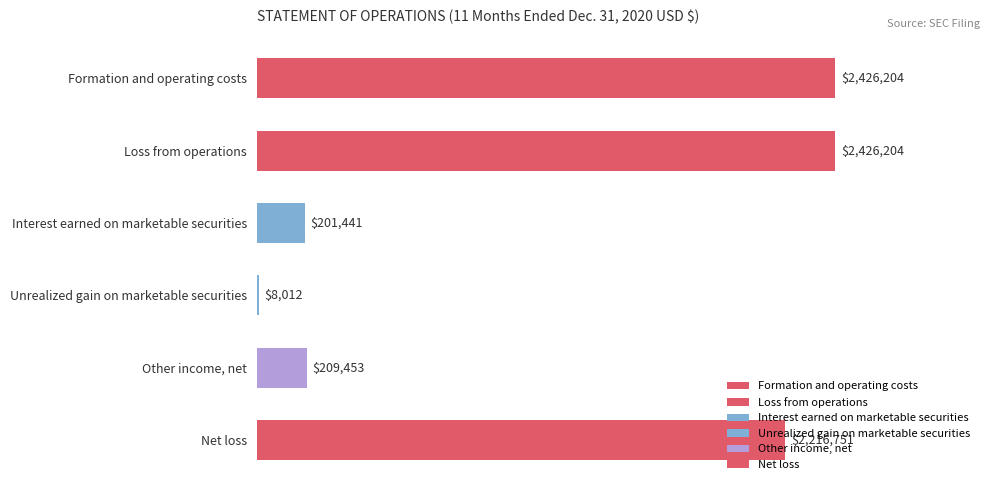

At which label is the value closest to 1217108?

Net loss